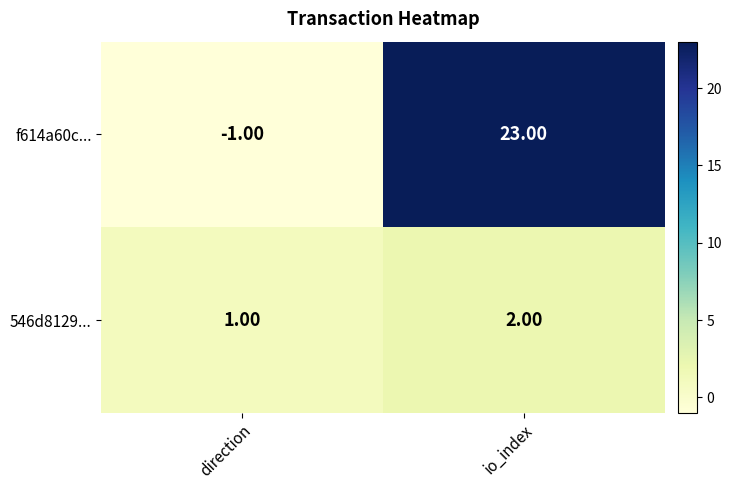

Which label corresponds to the largest value in the chart?

io_index